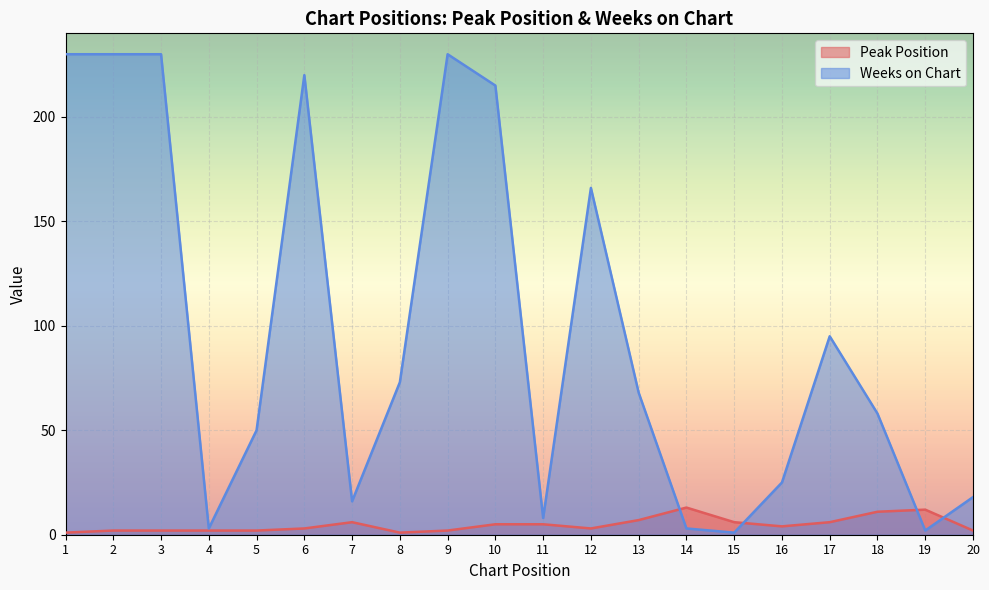

Reading left to right, list all the values displayed in this chart.

Peak Position: 1	2	2	2	2	3	6	1	2	5	5	3	7	13	6	4	6	11	12	2
Weeks on Chart: 230	230	230	3	50	220	16	73	230	215	8	166	68	3	1	25	95	58	2	18